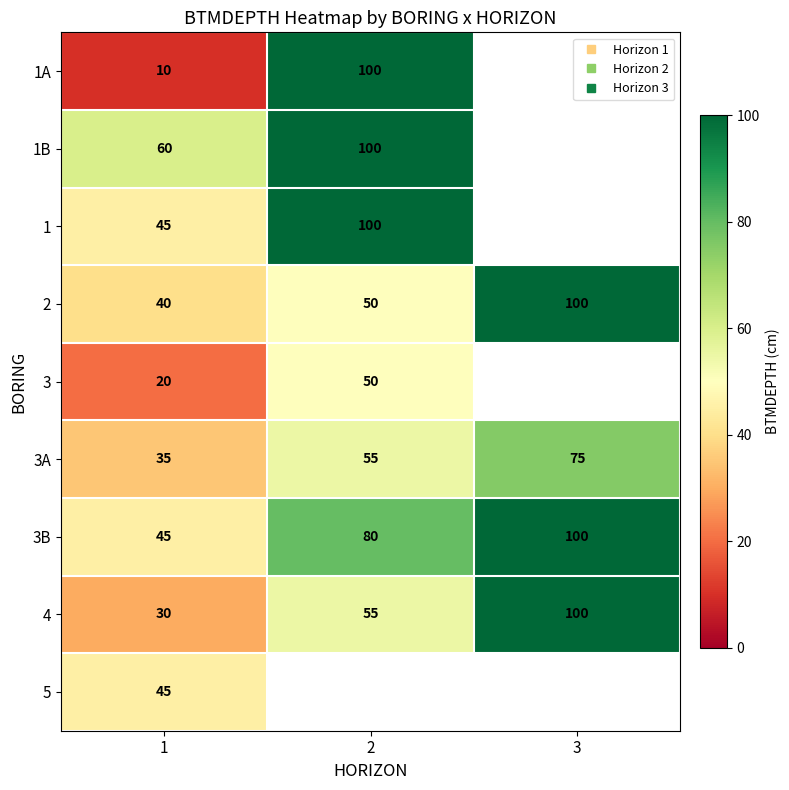

What is the difference between the highest and lowest values at 1?

50.0